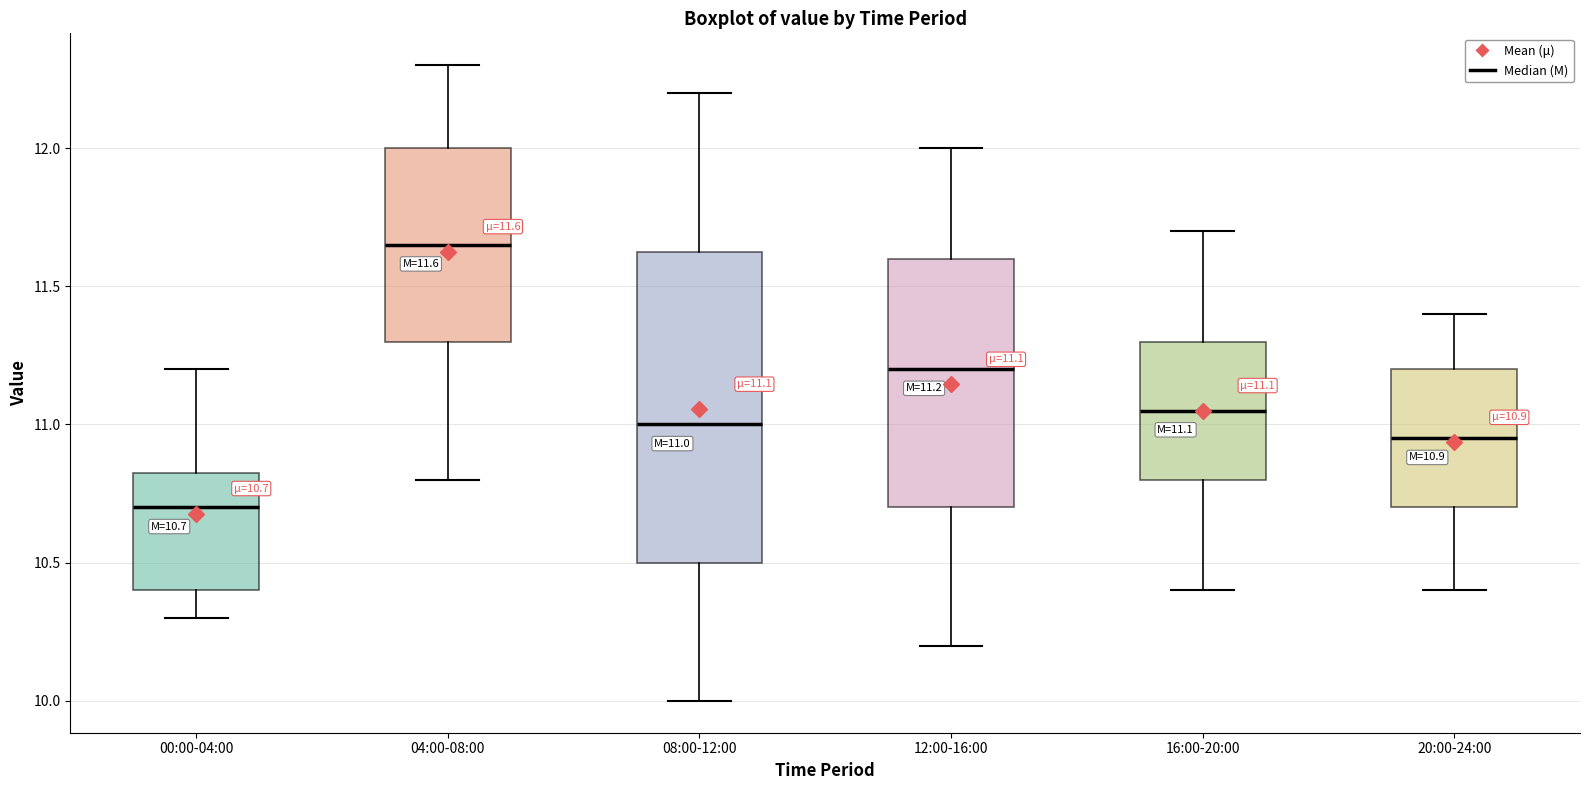

Comparing the boxes themselves (not the whiskers), which one is the tallest?

08:00-12:00